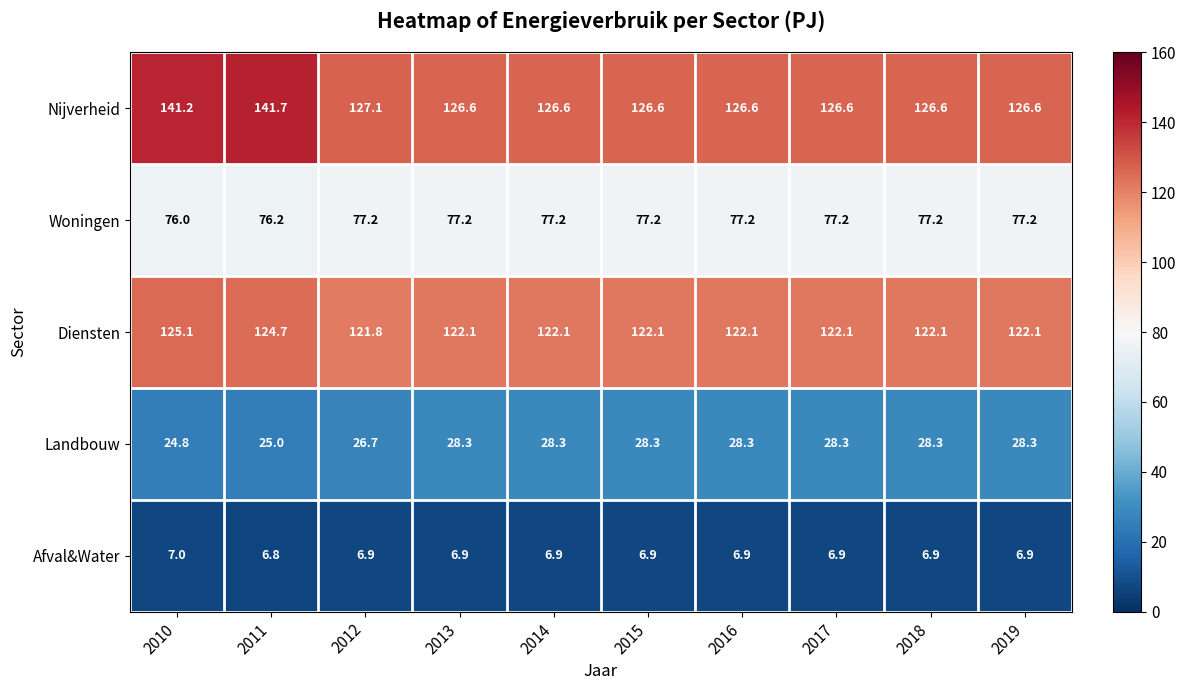

Rank the series at 2011 from lowest to highest value.

Afval&Water, Landbouw, Woningen, Diensten, Nijverheid